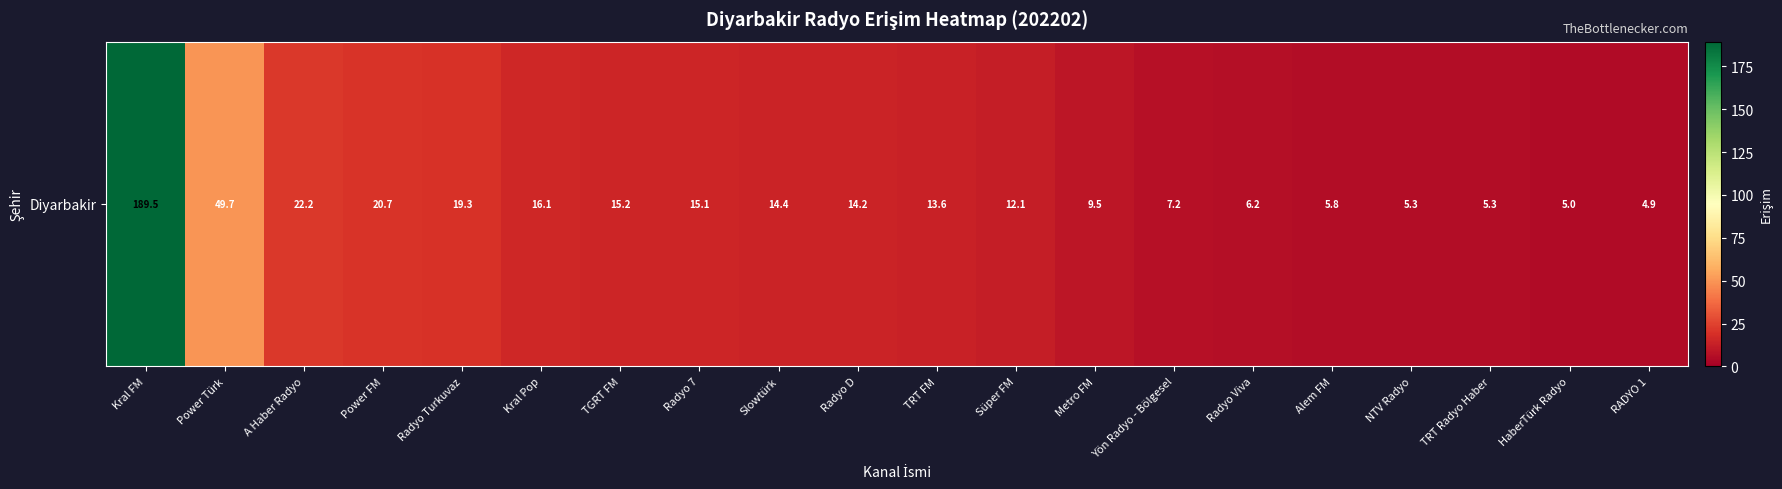

Reading left to right, what are all the values shown in this chart?

Kral FM=189.5	Power Türk=49.7	A Haber Radyo=22.2	Power FM=20.7	Radyo Turkuvaz=19.3	Kral Pop=16.1	TGRT FM=15.2	Radyo 7=15.1	Slowtürk=14.4	Radyo D=14.2	TRT FM=13.6	Süper FM=12.1	Metro FM=9.5	Yön Radyo - Bölgesel=7.2	Radyo Viva=6.2	Alem FM=5.8	NTV Radyo=5.3	TRT Radyo Haber=5.3	HaberTürk Radyo=5.0	RADYO 1=4.9